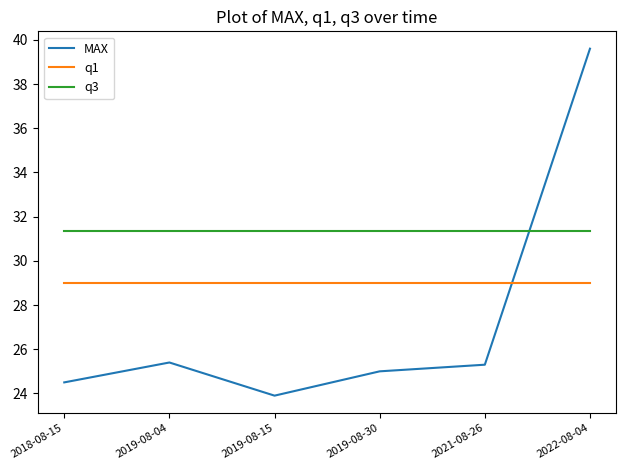

Rank the series by their average value, from highest to lowest.

q3, q1, MAX